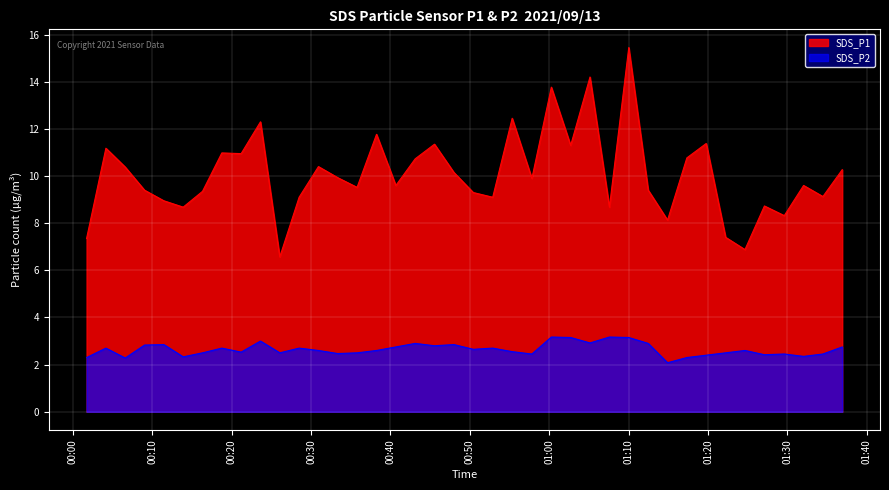

True or false: SDS_P2 and SDS_P1 intersect in this chart.

False